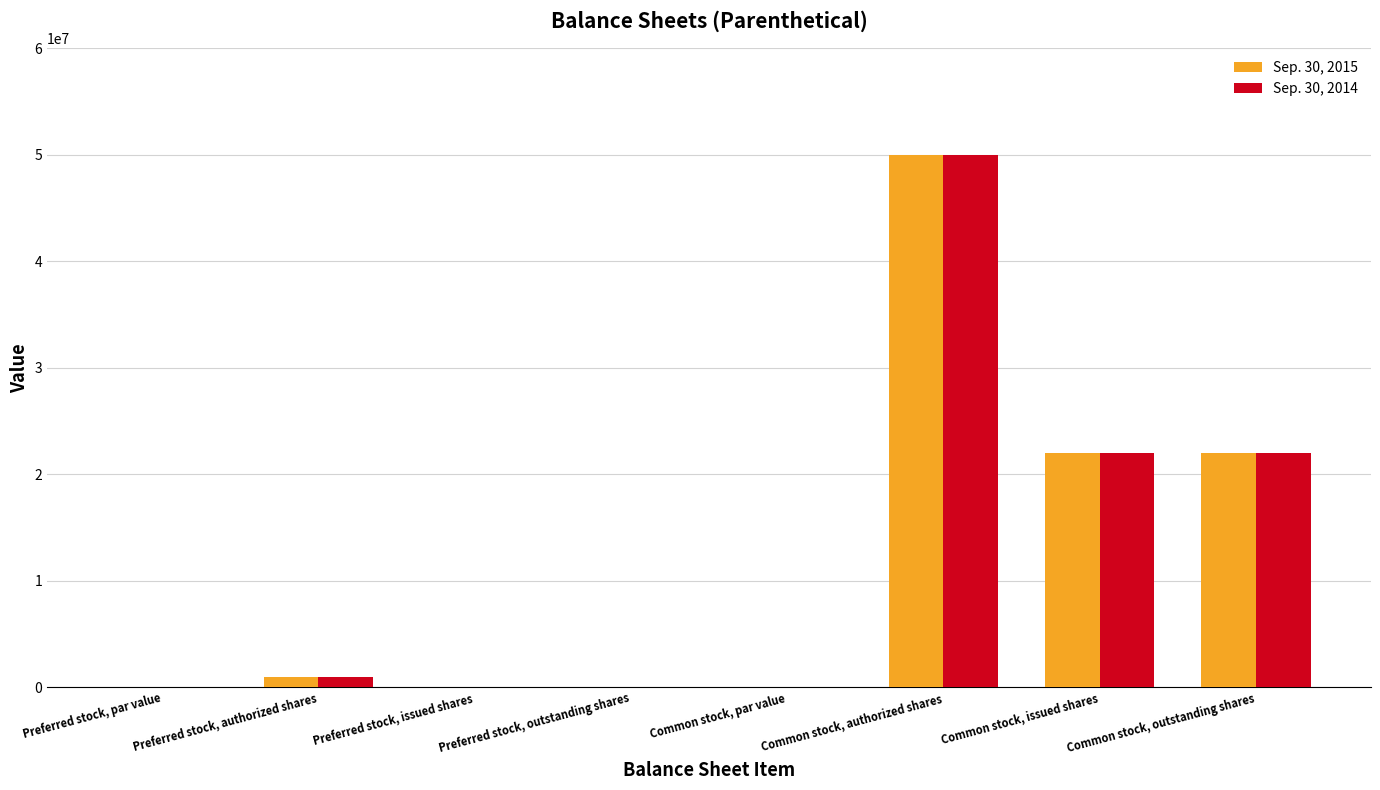

What is the sum of all Sep. 30, 2014 values?

95066160.1